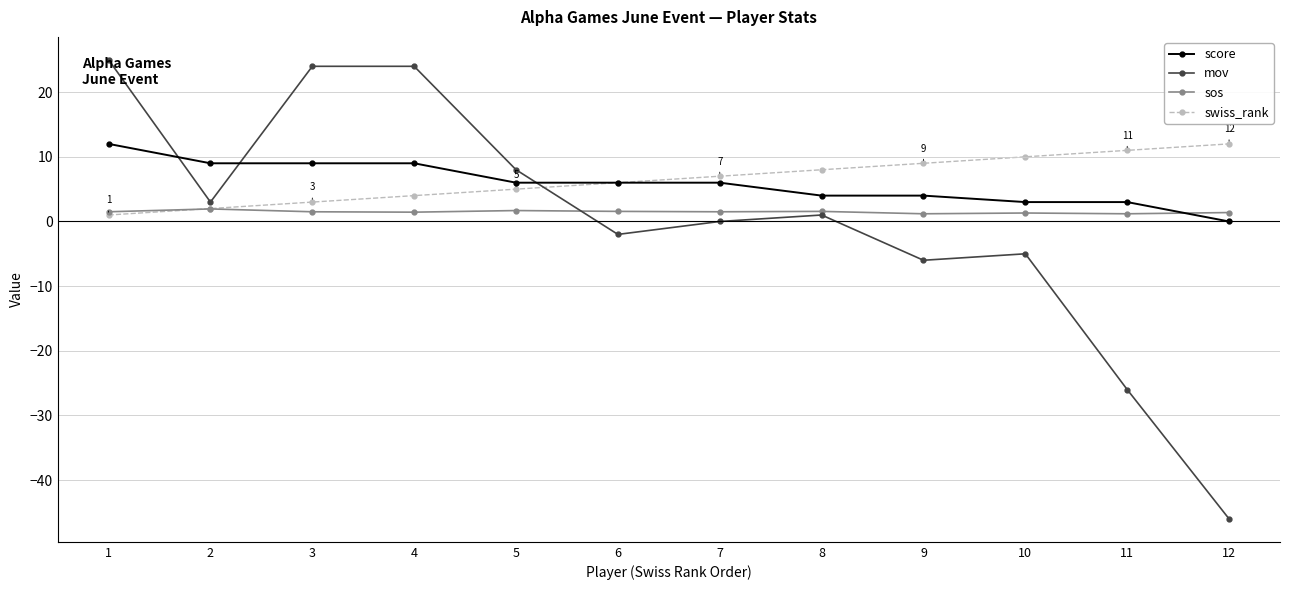

At which category does the chart reach its peak across all series?

1